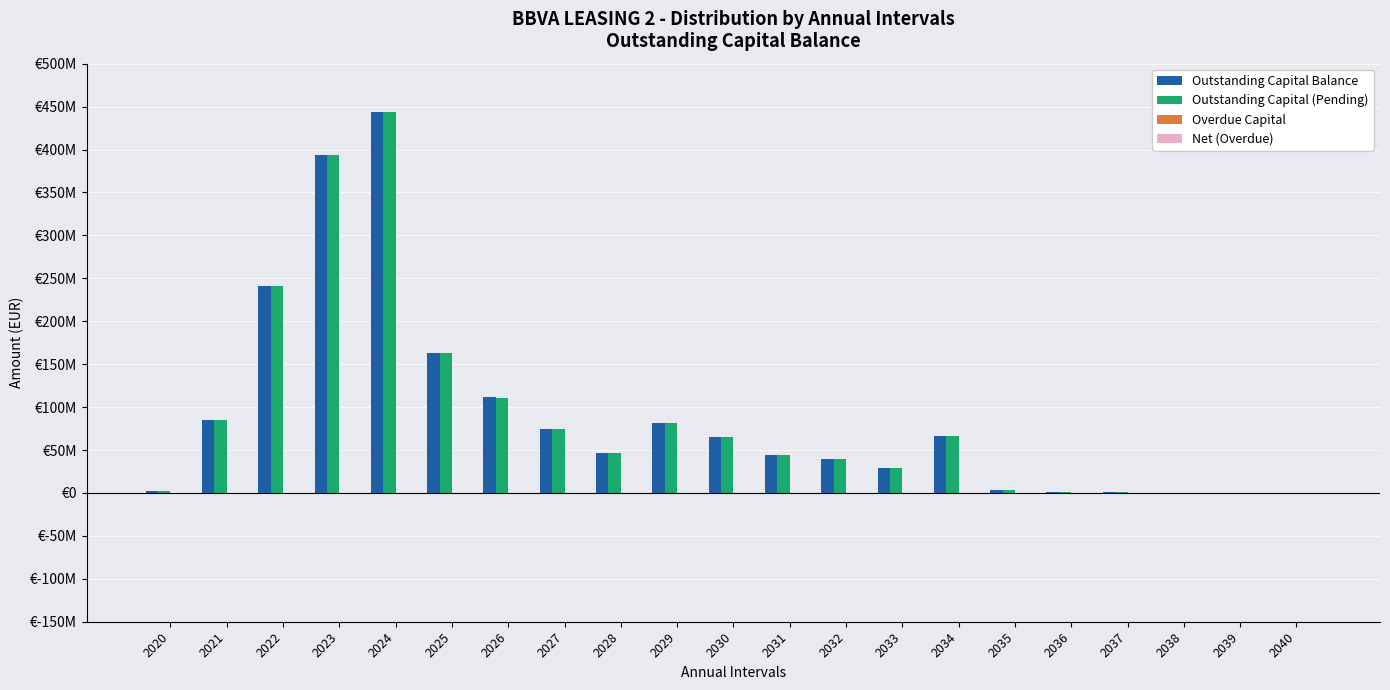

Rank the categories by Outstanding Capital Balance value from highest to lowest.

2024, 2023, 2022, 2025, 2026, 2021, 2029, 2027, 2034, 2030, 2028, 2031, 2032, 2033, 2035, 2020, 2037, 2036, 2038, 2039, 2040